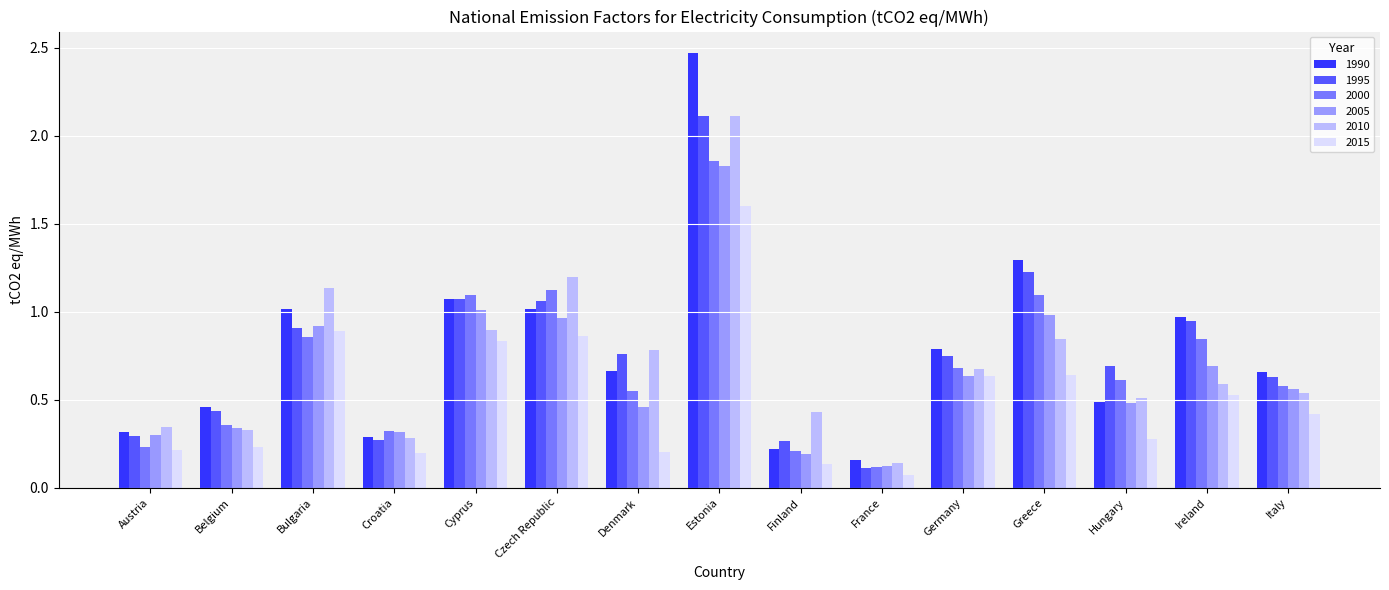

True or false: 2010 has a value of 0.8 at Denmark.

True